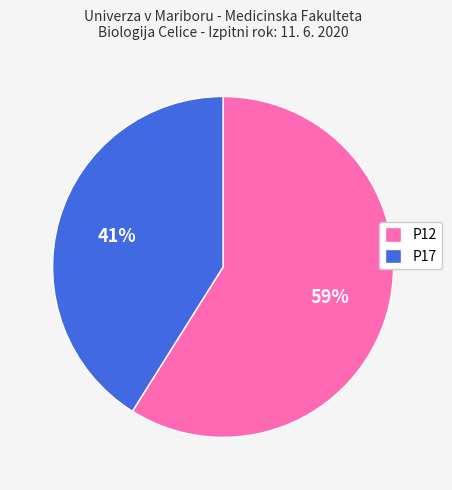

Do P17 and P12 together represent more than half of the pie?

Yes